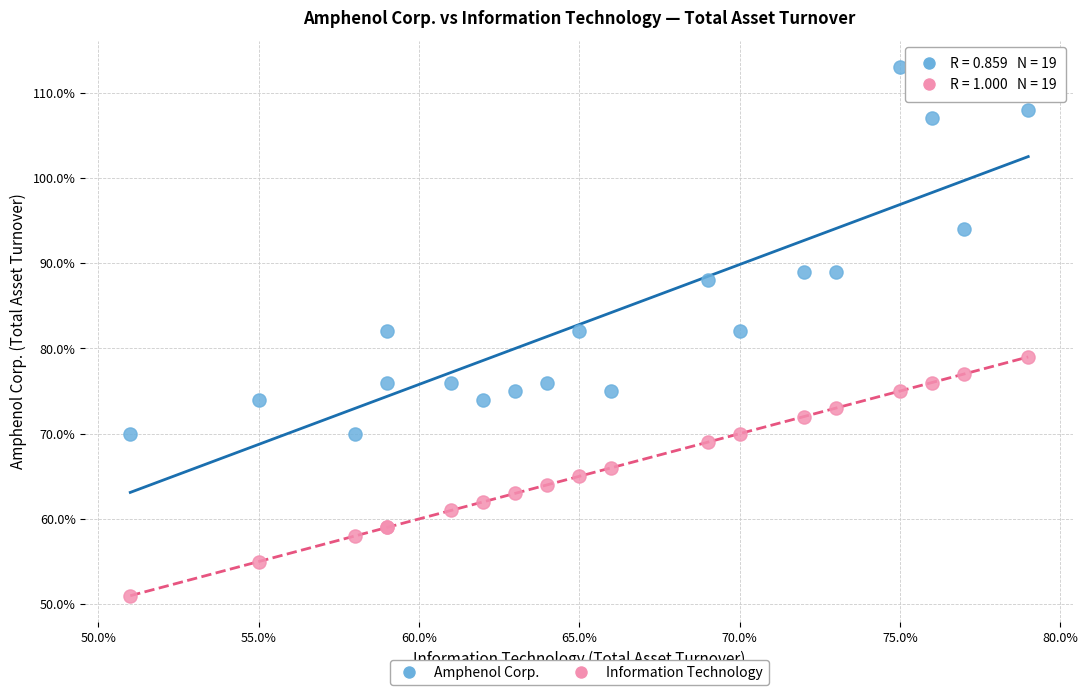

What are all the series names shown in the legend?

Amphenol Corp., Information Technology